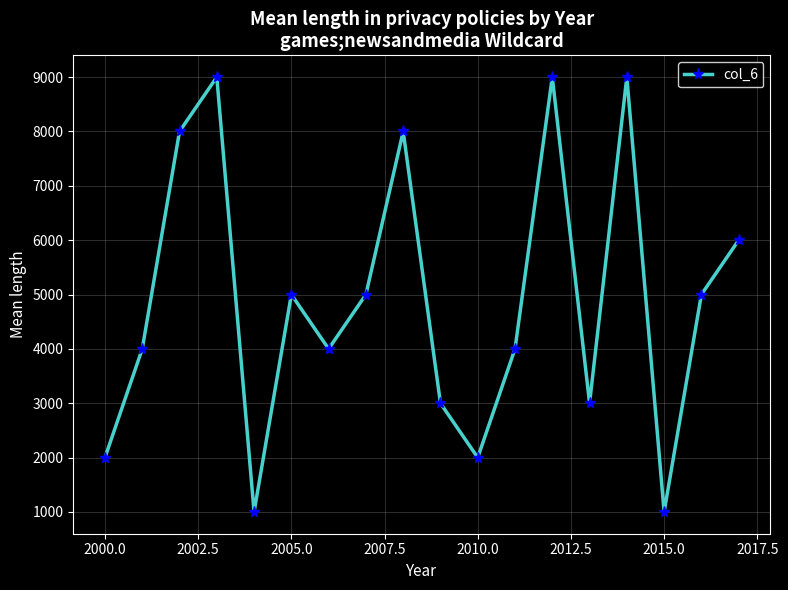

How many interior local valleys (lower than both neighbors) does the data have?

5